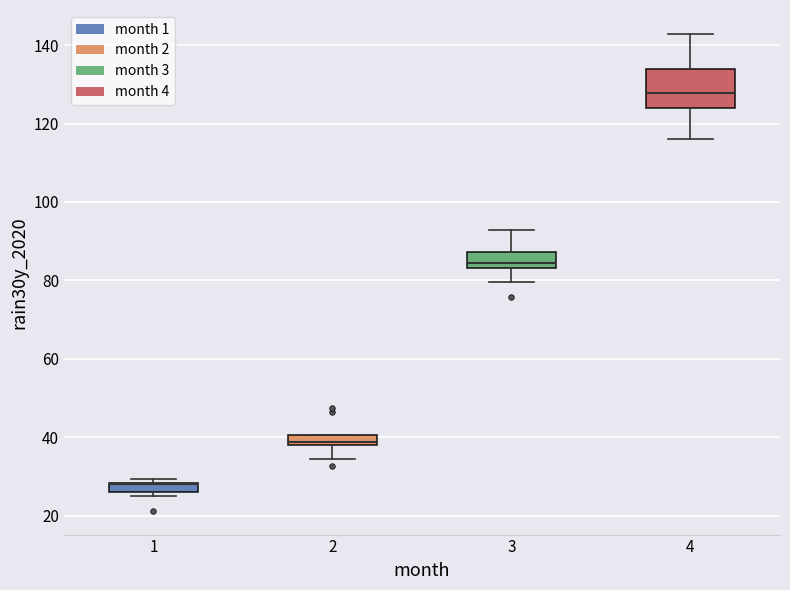

Where does the upper whisker of the box at x = 3 end on the y-axis? The values are not printed on the chart, so give them approximately, as read against the axis.

92